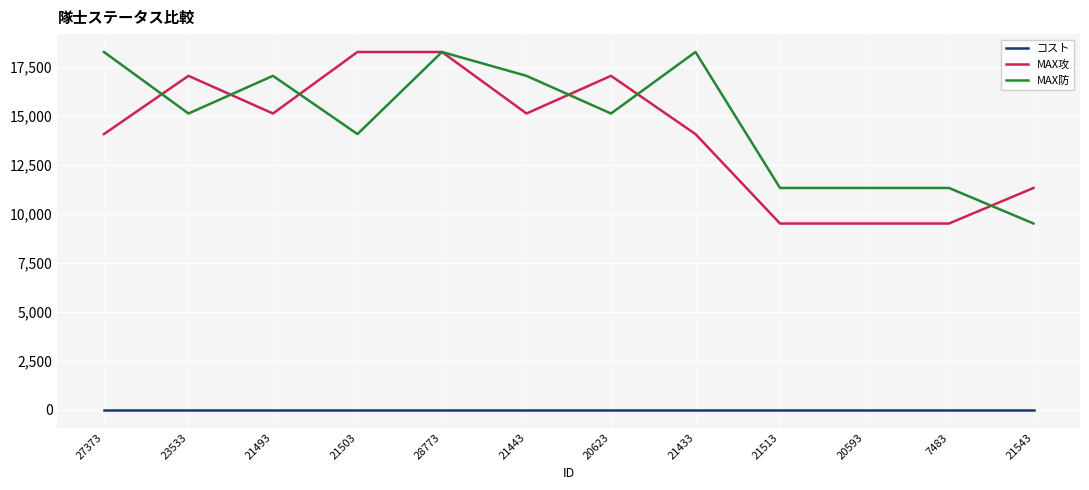

Between 27373 and 20593, which series saw the biggest shift?

MAX防